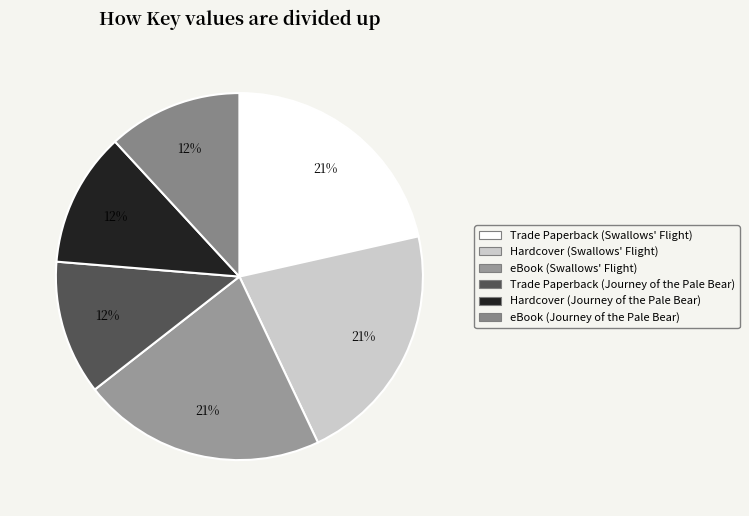

How many segments does this pie chart have?

6